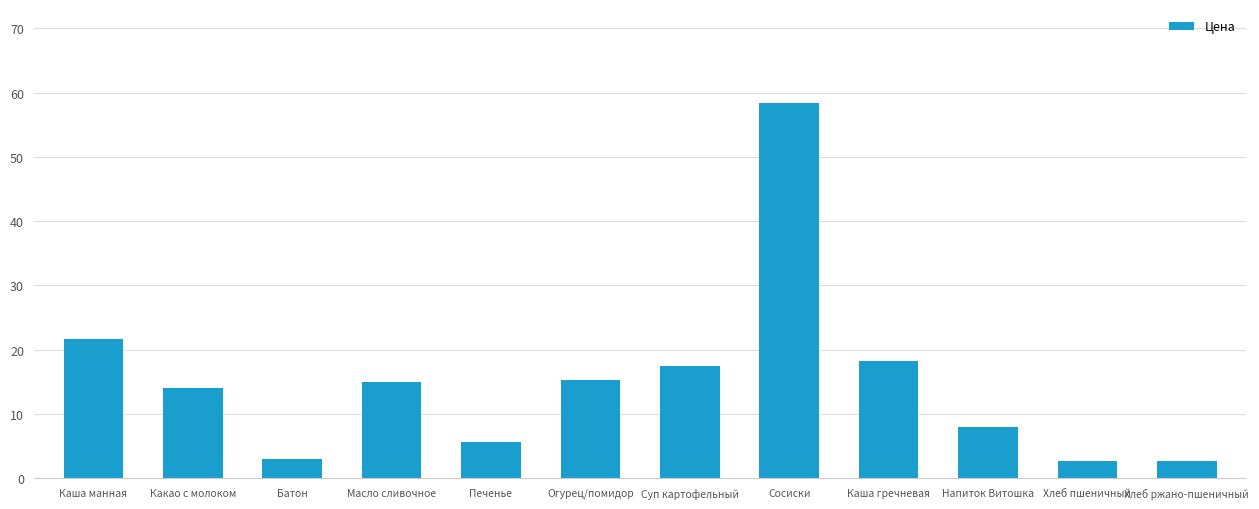

What is the difference between the maximum and second lowest values?

55.8